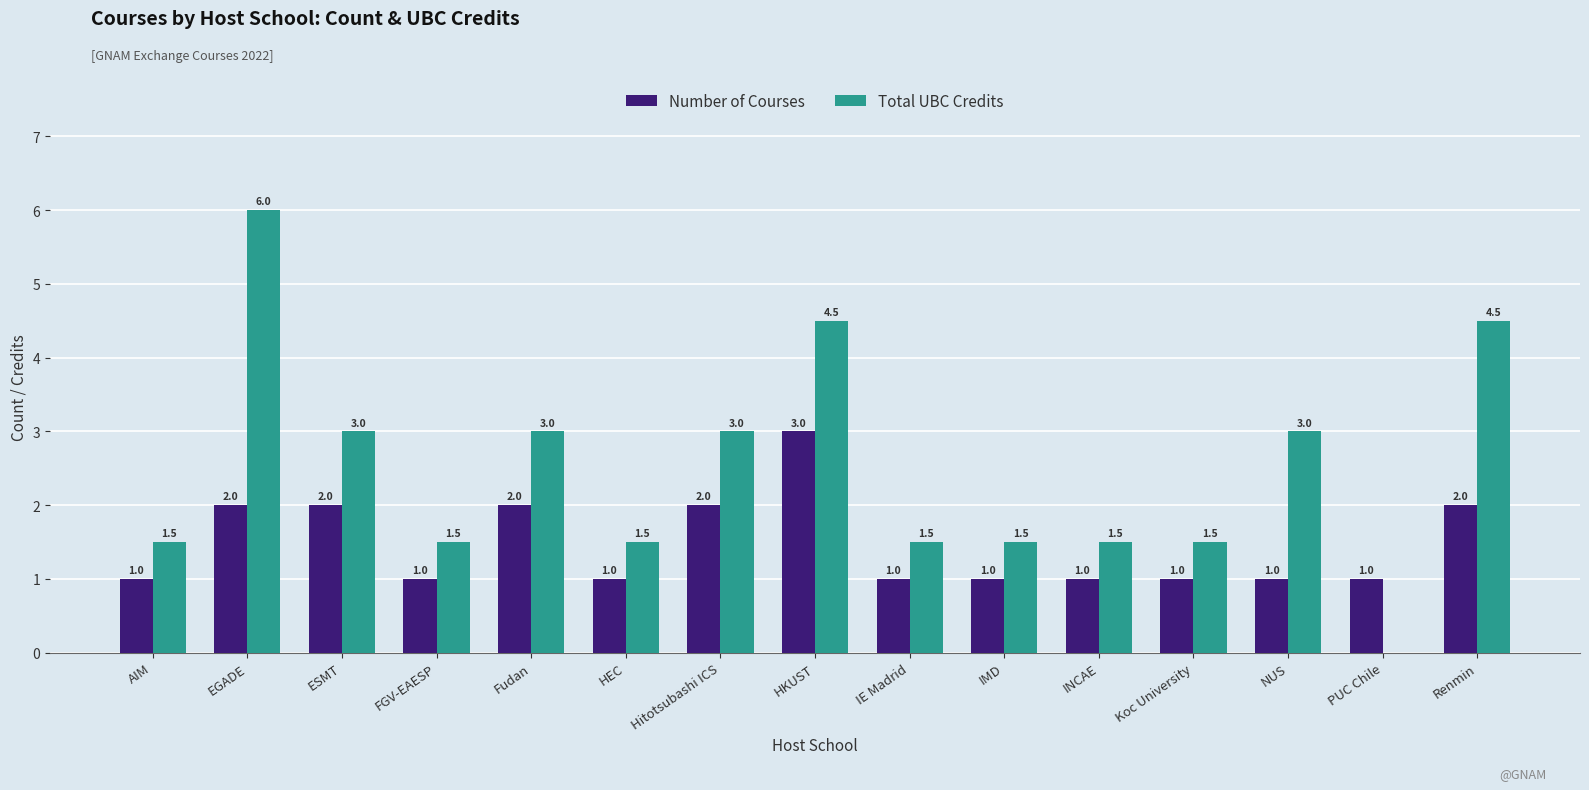

Is the value of Number of Courses at Fudan greater than the value of Total UBC Credits at IE Madrid?

Yes